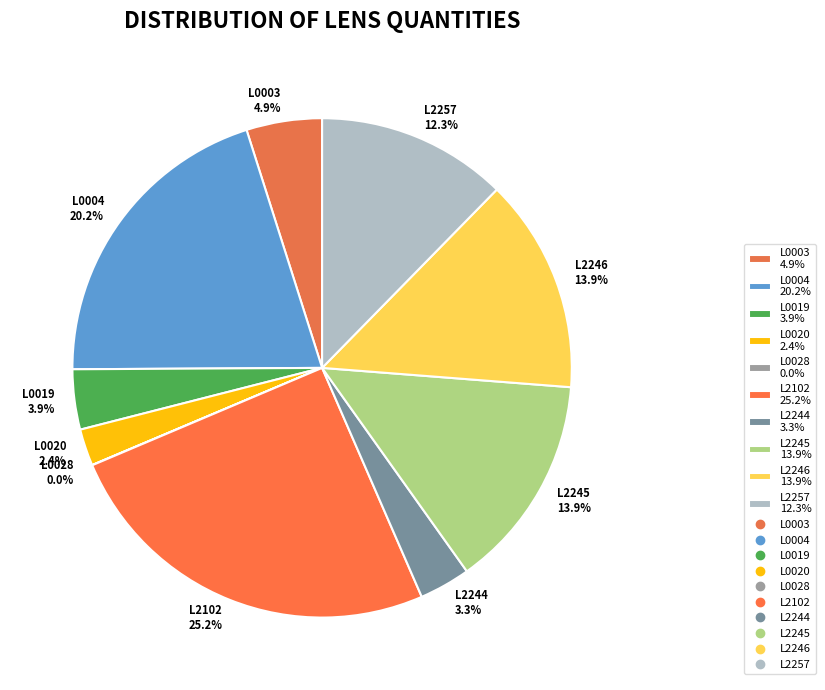

The L2257 slice represents 19% of the pie. True or false?

False